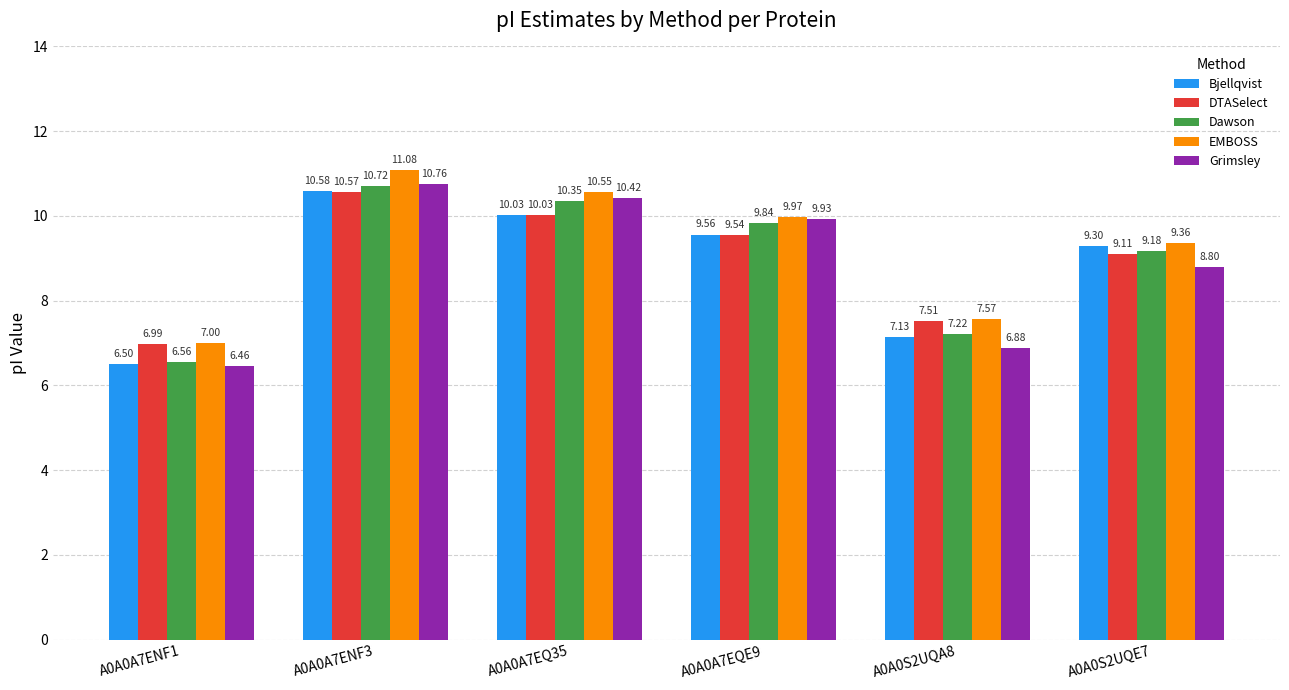

Count the number of categories in the chart.

6